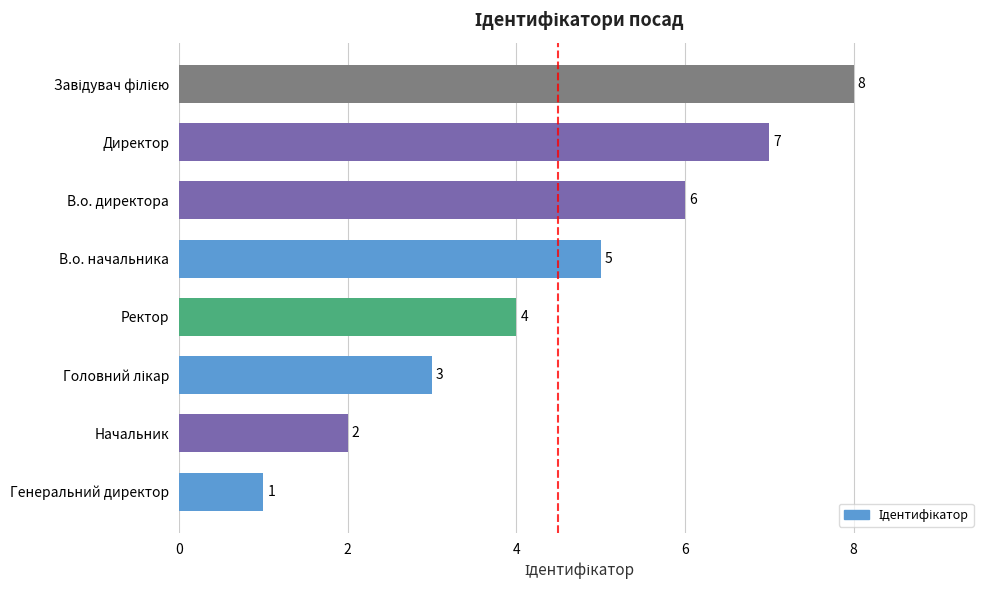

The value at Ректор is 2. True or false?

False